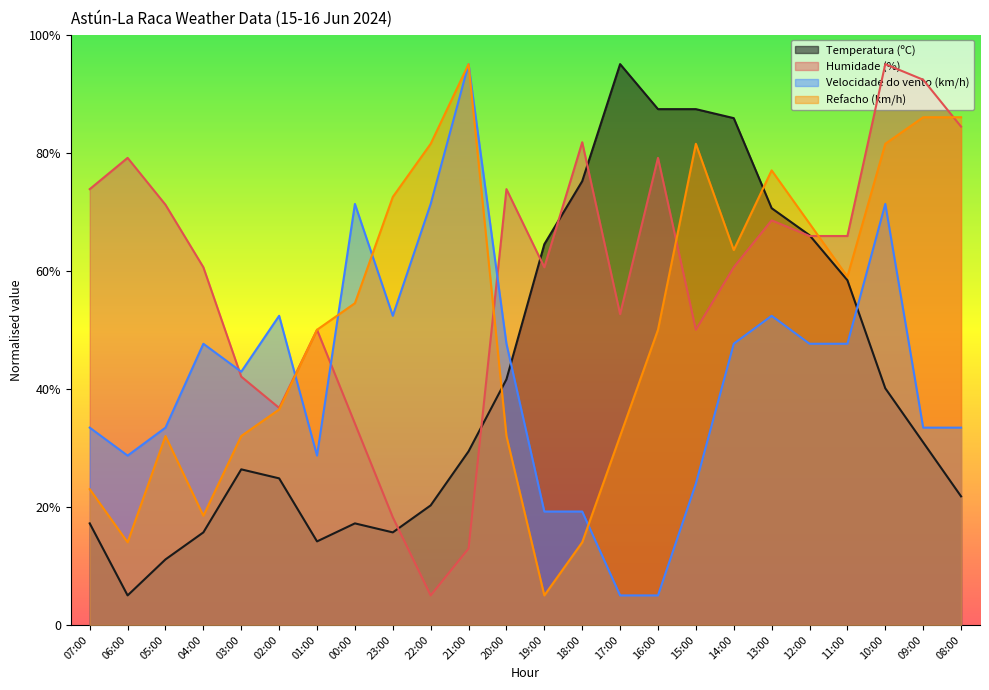

Reading right to left, what are all the values shown in this chart?

Temperatura (ºC): 08:00=21.8	09:00=30.9	10:00=40.1	11:00=58.4	12:00=66.0	13:00=70.6	14:00=85.8	15:00=87.4	16:00=87.4	17:00=95.0	18:00=75.2	19:00=64.5	20:00=41.6	21:00=29.4	22:00=20.3	23:00=15.7	00:00=17.2	01:00=14.2	02:00=24.8	03:00=26.4	04:00=15.7	05:00=11.1	06:00=5.0	07:00=17.2
Humidade (%): 08:00=84.4	09:00=92.4	10:00=95.0	11:00=65.9	12:00=65.9	13:00=68.5	14:00=60.6	15:00=50.0	16:00=79.1	17:00=52.6	18:00=81.8	19:00=60.6	20:00=73.8	21:00=12.9	22:00=5.0	23:00=18.2	00:00=34.1	01:00=50.0	02:00=36.8	03:00=42.1	04:00=60.6	05:00=71.2	06:00=79.1	07:00=73.8
Velocidade do vento (km/h): 08:00=33.4	09:00=33.4	10:00=71.3	11:00=47.6	12:00=47.6	13:00=52.4	14:00=47.6	15:00=23.9	16:00=5.0	17:00=5.0	18:00=19.2	19:00=19.2	20:00=47.6	21:00=95.0	22:00=71.3	23:00=52.4	00:00=71.3	01:00=28.7	02:00=52.4	03:00=42.9	04:00=47.6	05:00=33.4	06:00=28.7	07:00=33.4
Refacho (km/h): 08:00=86.0	09:00=86.0	10:00=81.5	11:00=59.0	12:00=68.0	13:00=77.0	14:00=63.5	15:00=81.5	16:00=50.0	17:00=32.0	18:00=14.0	19:00=5.0	20:00=32.0	21:00=95.0	22:00=81.5	23:00=72.5	00:00=54.5	01:00=50.0	02:00=36.5	03:00=32.0	04:00=18.5	05:00=32.0	06:00=14.0	07:00=23.0